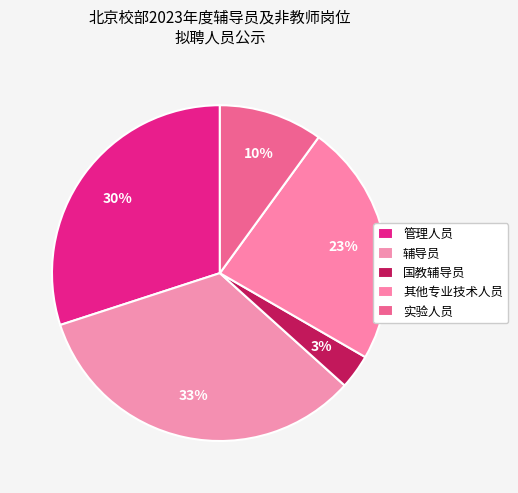

Combined, do 管理人员 and 辅导员 account for over 50%?

Yes